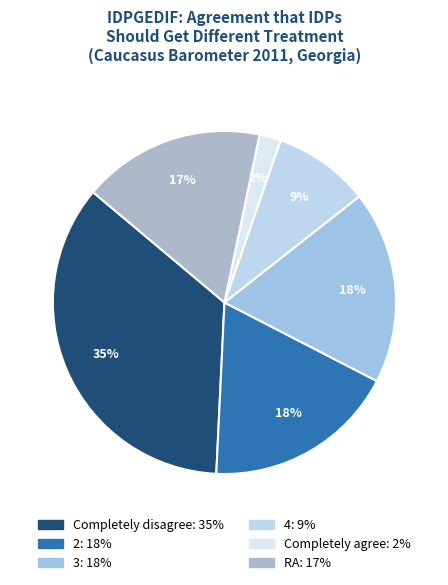

What is the ratio of the value at Completely agree to the value at 2?

0.1